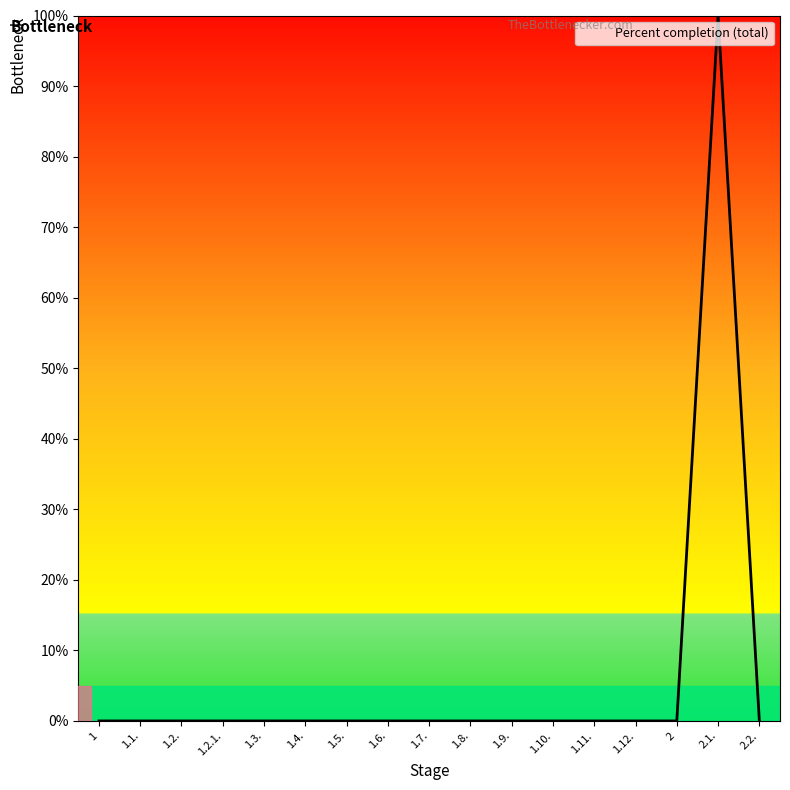

What position from the left is 2?

15